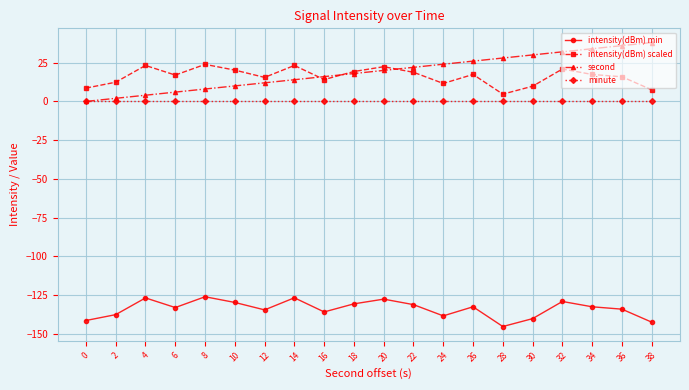

True or false: intensity(dBm) scaled and intensity(dBm) min intersect in this chart.

False